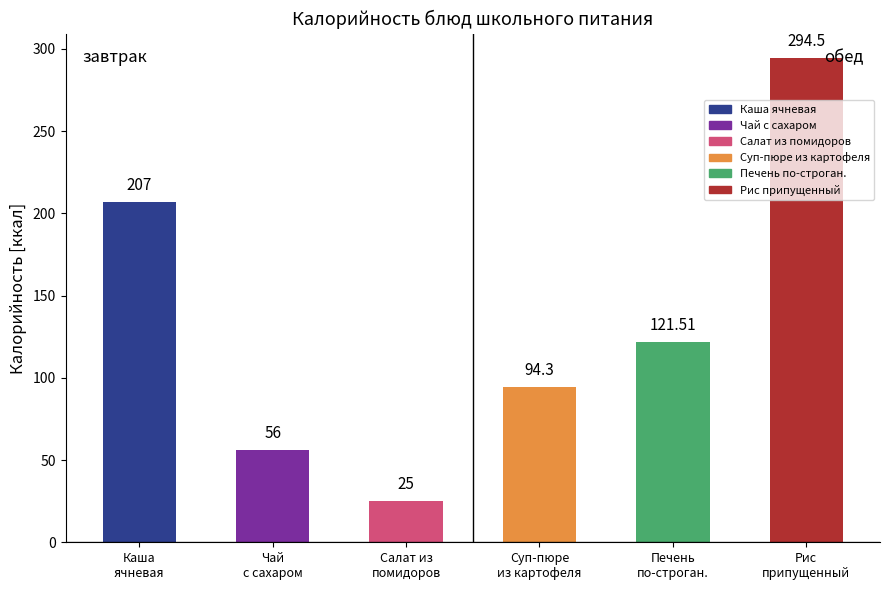

What is the sum of all Калорийность values?

798.3